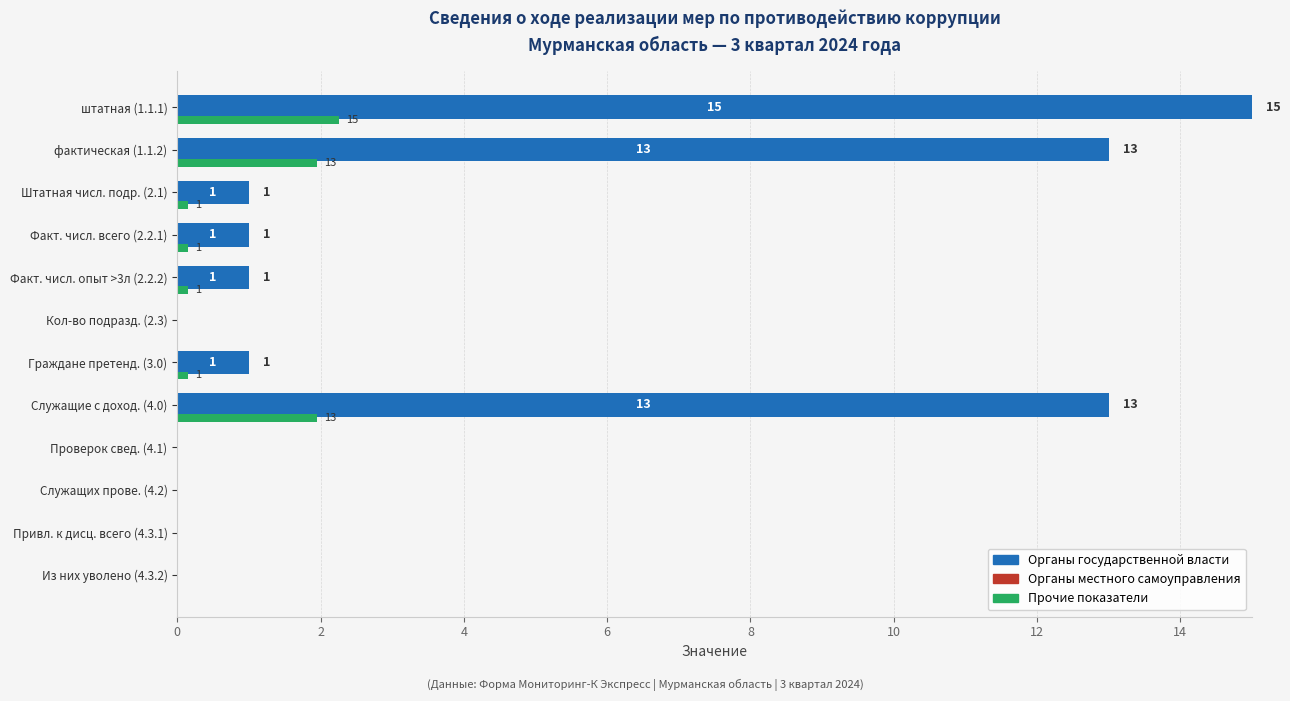

What value does the Органы государственной власти series have at Штатная числ. подр. (2.1)?

1.0